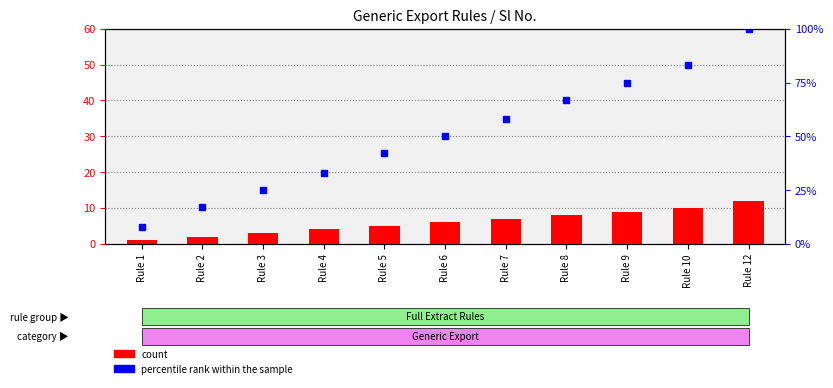

At Rule 5, list the series in order from smallest to largest.

count, percentile rank within the sample